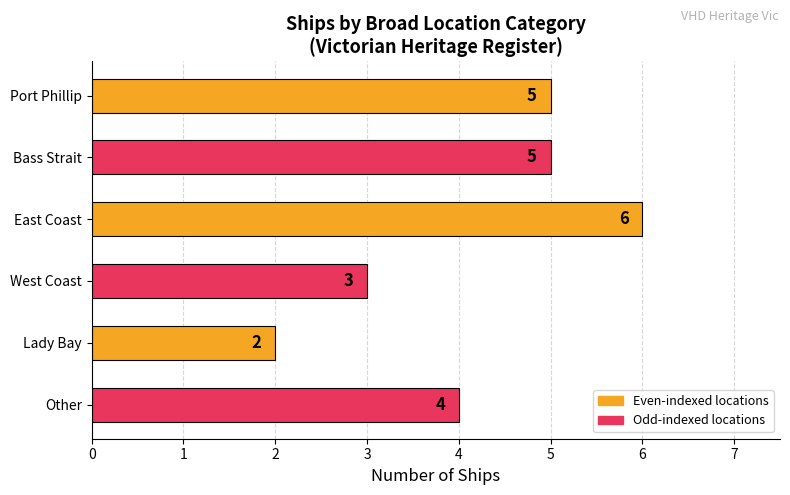

What is the difference between the maximum and minimum values?

4